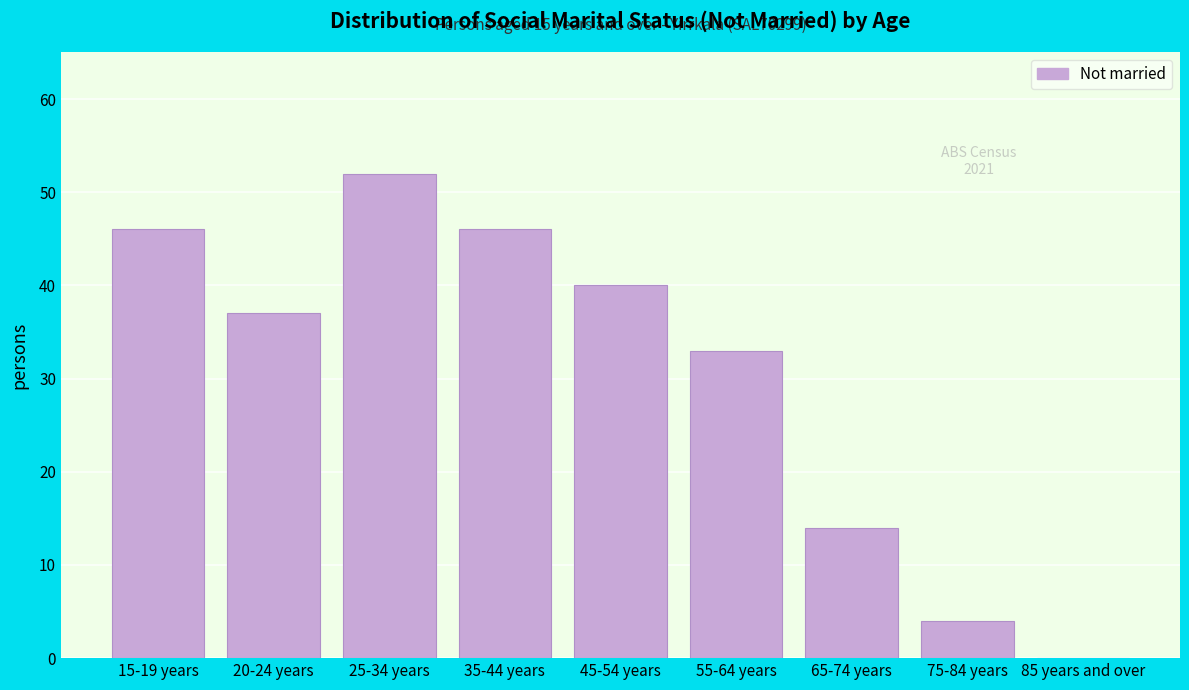

Reading left to right, what are all the values shown in this chart?

15-19 years=46	20-24 years=37	25-34 years=52	35-44 years=46	45-54 years=40	55-64 years=33	65-74 years=14	75-84 years=4	85 years and over=0